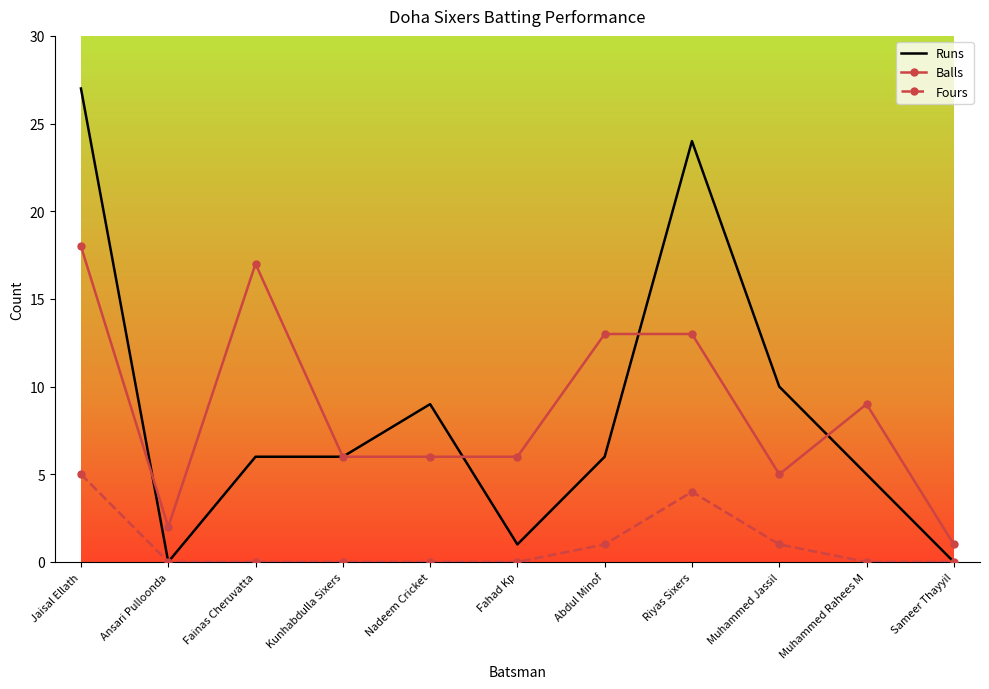

The Fours series shows 1 at Jaisal Ellath. True or false?

False